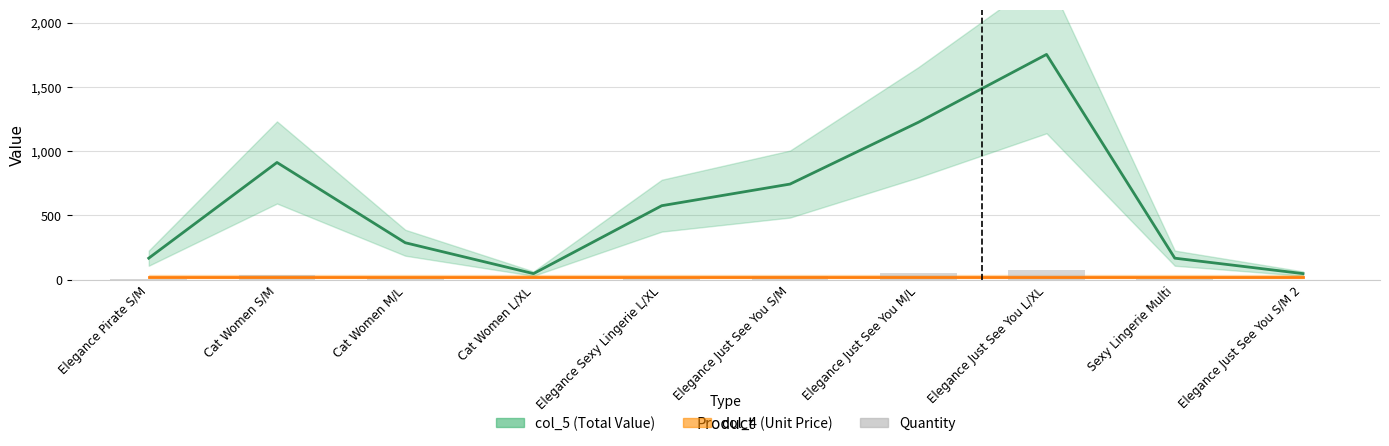

What is the average value of the Quantity series?

25